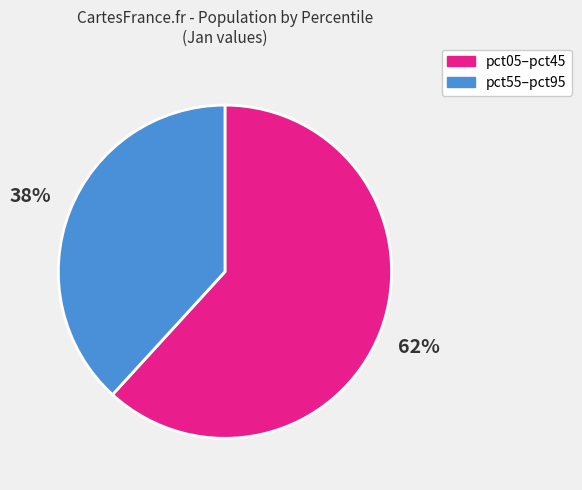

Does any single category account for the majority?

Yes